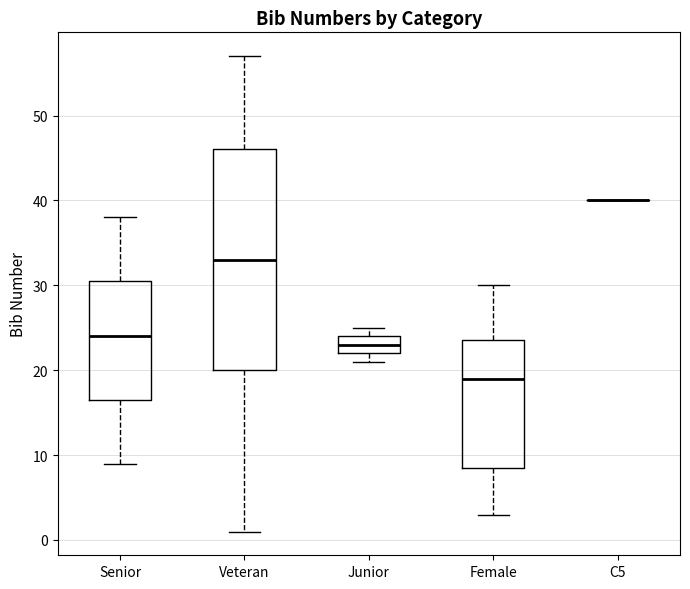

Where is the lower edge of the box for Senior on the y-axis? The values are not printed on the chart, so give them approximately, as read against the axis.

17